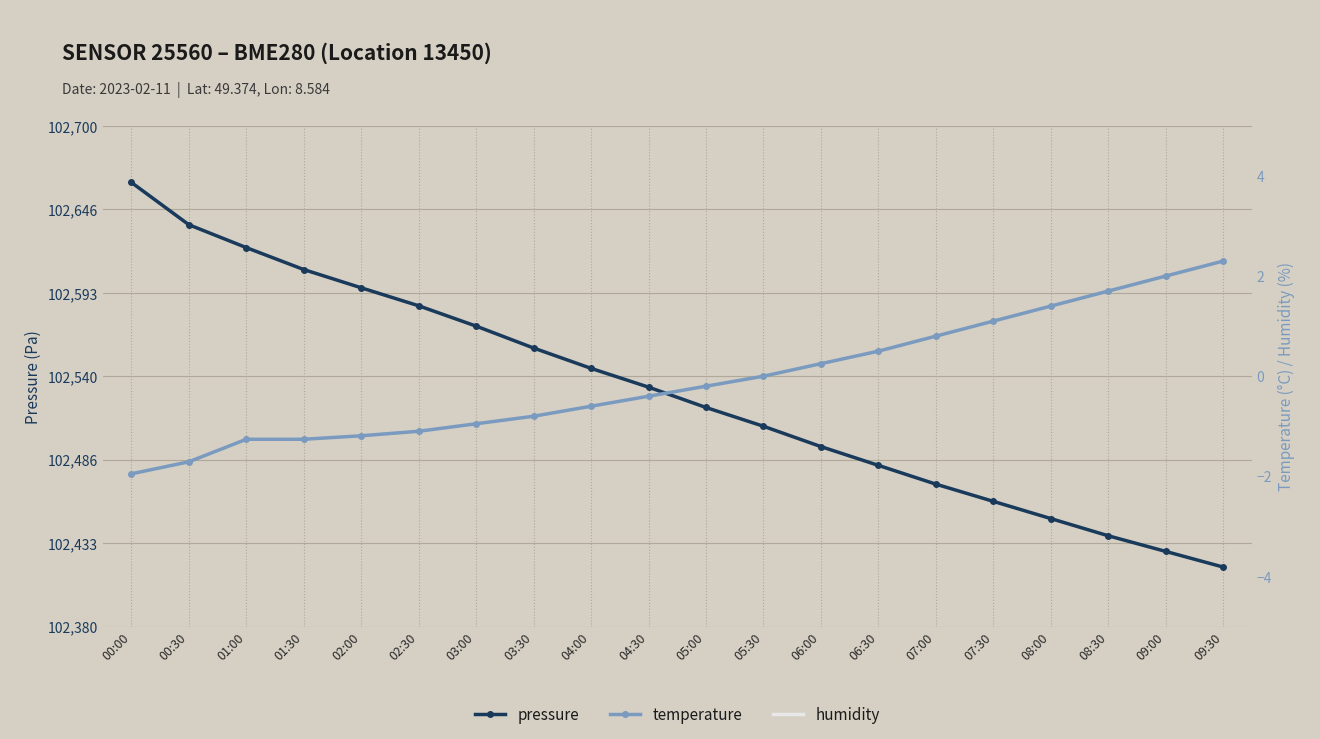

What is the average value of the temperature series?

-0.1